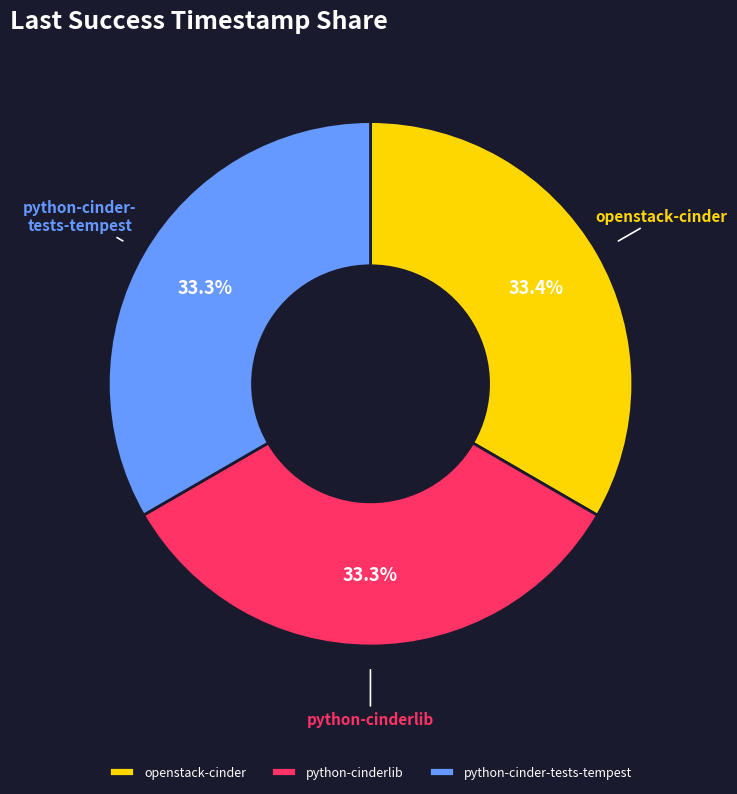

Is there any slice that represents more than half of the pie?

No